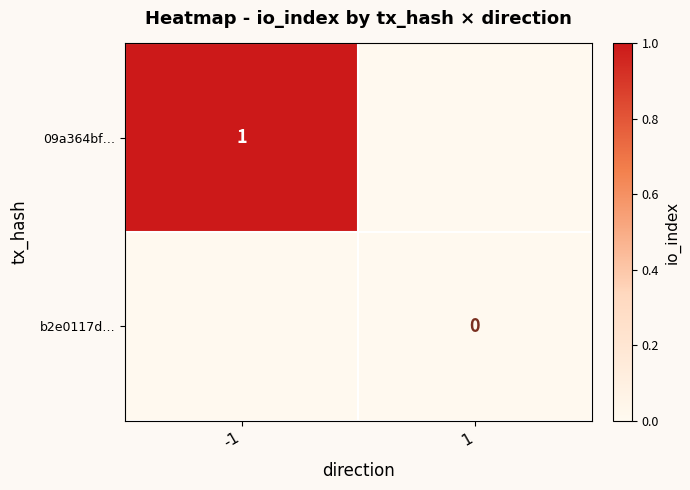

Is it true that 09a364bf… equals 2 at -1?

False